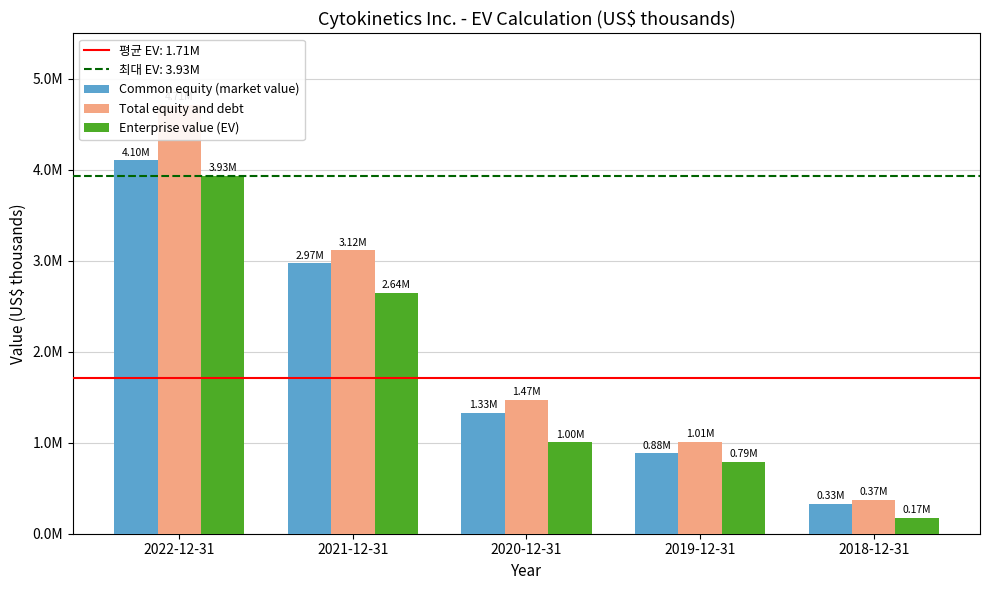

What is the value of the Common equity (market value) bar at the 1st from the left?

4102408